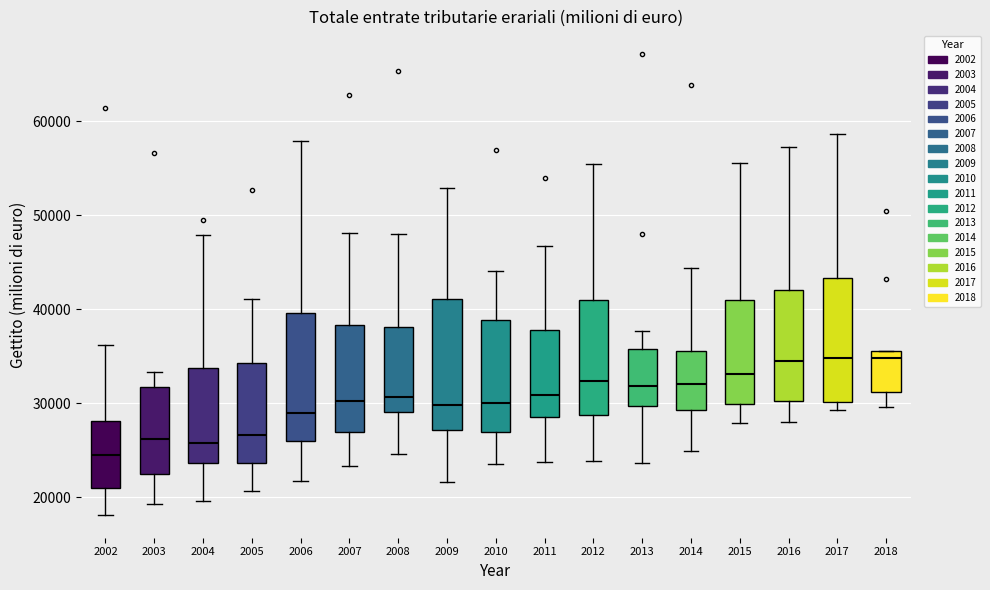

Reading left to right, read every box against the y-axis: the position of its median line, the range the box covers, and the ends of its whiskers. The values are not printed on the chart, so give them approximately, as read against the axis.

2002: median 24000, box 21000 to 28000, whiskers 18000 to 36000
2003: median 26000, box 23000 to 32000, whiskers 19000 to 33000
2004: median 26000, box 24000 to 34000, whiskers 20000 to 48000
2005: median 27000, box 24000 to 34000, whiskers 21000 to 41000
2006: median 29000, box 26000 to 40000, whiskers 22000 to 58000
2007: median 30000, box 27000 to 38000, whiskers 23000 to 48000
2008: median 31000, box 29000 to 38000, whiskers 25000 to 48000
2009: median 30000, box 27000 to 41000, whiskers 22000 to 53000
2010: median 30000, box 27000 to 39000, whiskers 24000 to 44000
2011: median 31000, box 29000 to 38000, whiskers 24000 to 47000
2012: median 32000, box 29000 to 41000, whiskers 24000 to 55000
2013: median 32000, box 30000 to 36000, whiskers 24000 to 38000
2014: median 32000, box 29000 to 36000, whiskers 25000 to 44000
2015: median 33000, box 30000 to 41000, whiskers 28000 to 56000
2016: median 34000, box 30000 to 42000, whiskers 28000 to 57000
2017: median 35000, box 30000 to 43000, whiskers 29000 to 59000
2018: median 35000, box 31000 to 36000, whiskers 30000 to 36000